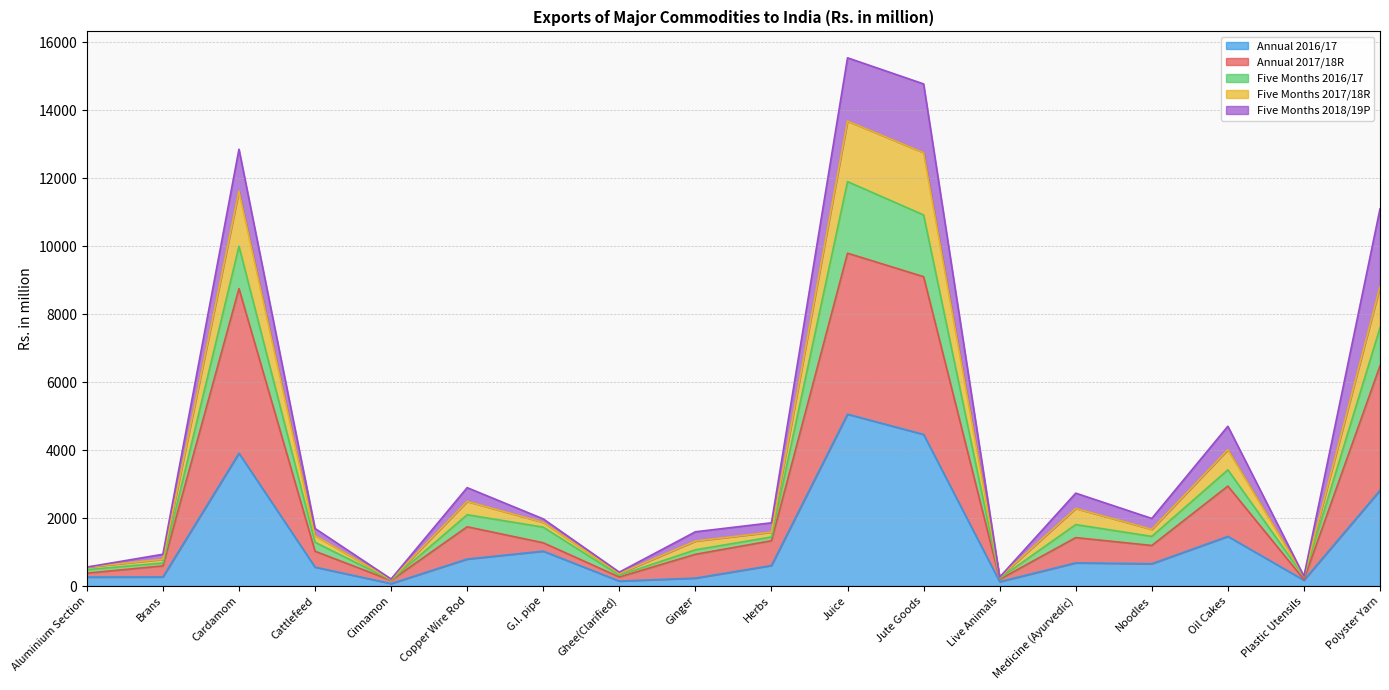

True or false: Five Months 2017/18R has a value of 13683.8 at Juice.

True